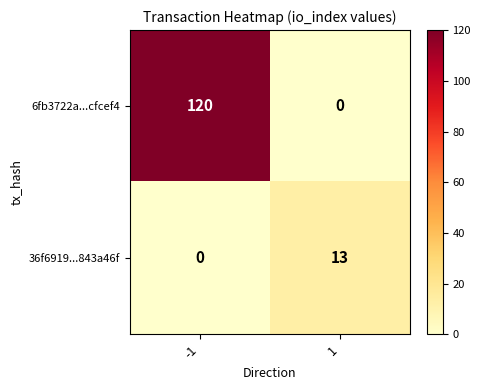

The value of 6fb3722a...cfcef4 at -1 is 120. True or false?

True